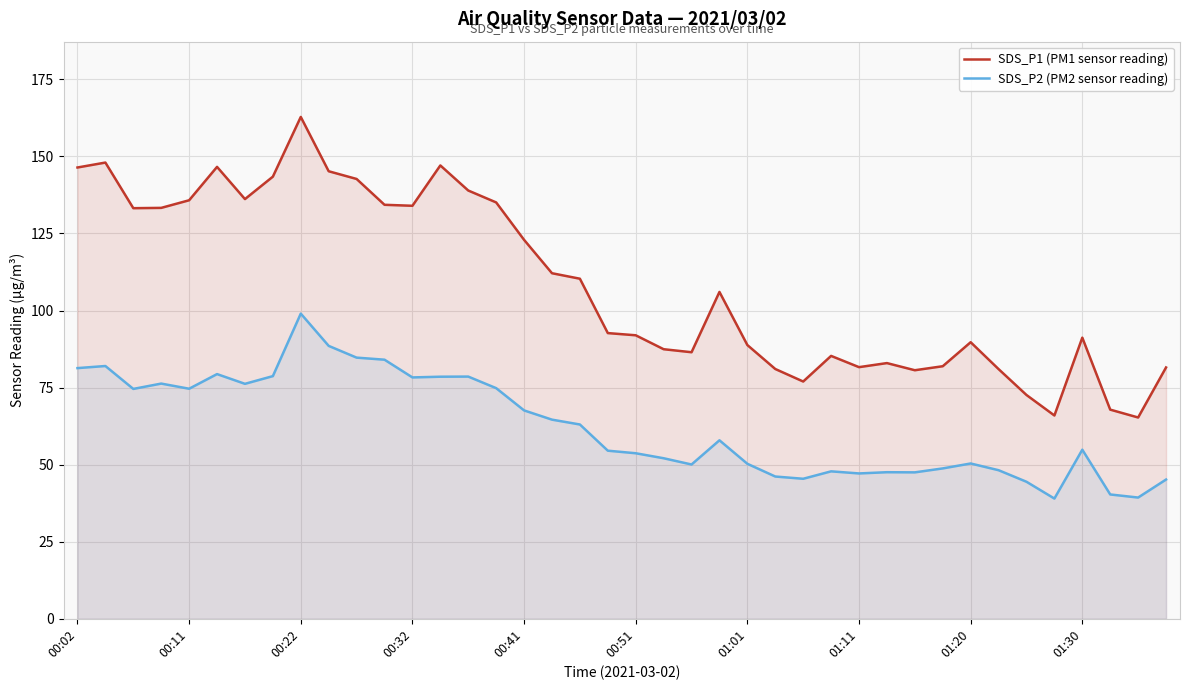

Does the chart display data point markers on the line(s)?

No